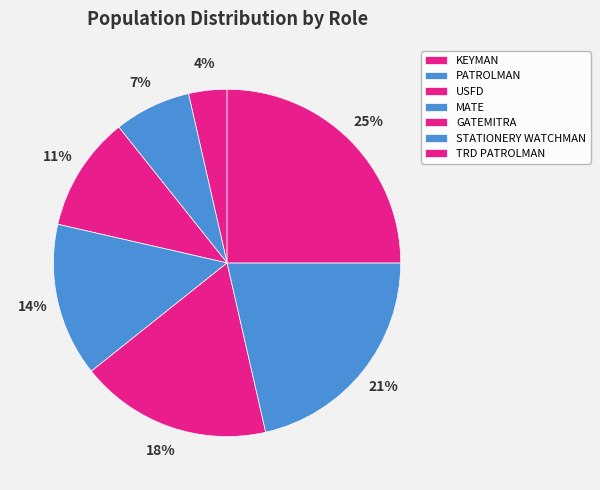

Rank the categories by value from highest to lowest.

TRD PATROLMAN, STATIONERY WATCHMAN, GATEMITRA, MATE, USFD, PATROLMAN, KEYMAN